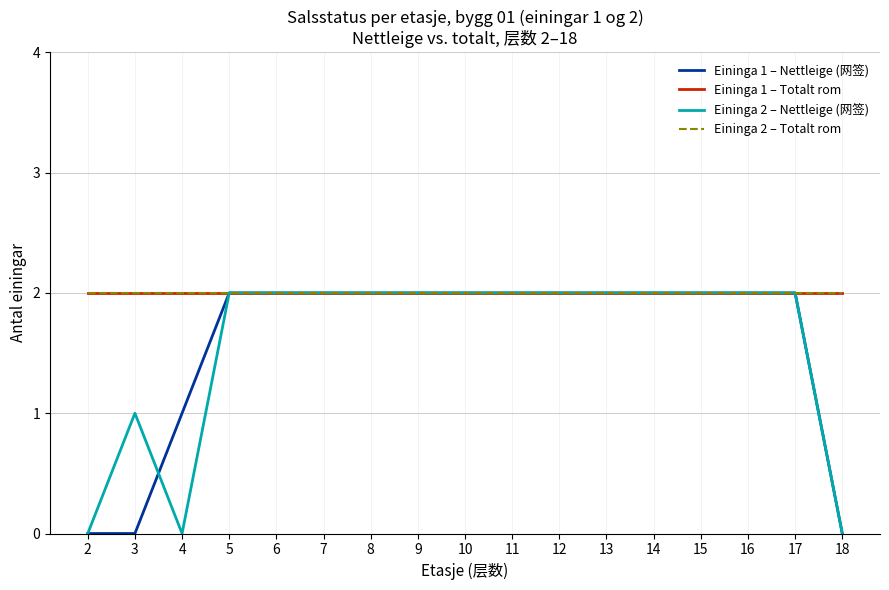

True or false: Eininga 2 – Totalt rom and Eininga 1 – Nettleige (网签) cross at least once.

False